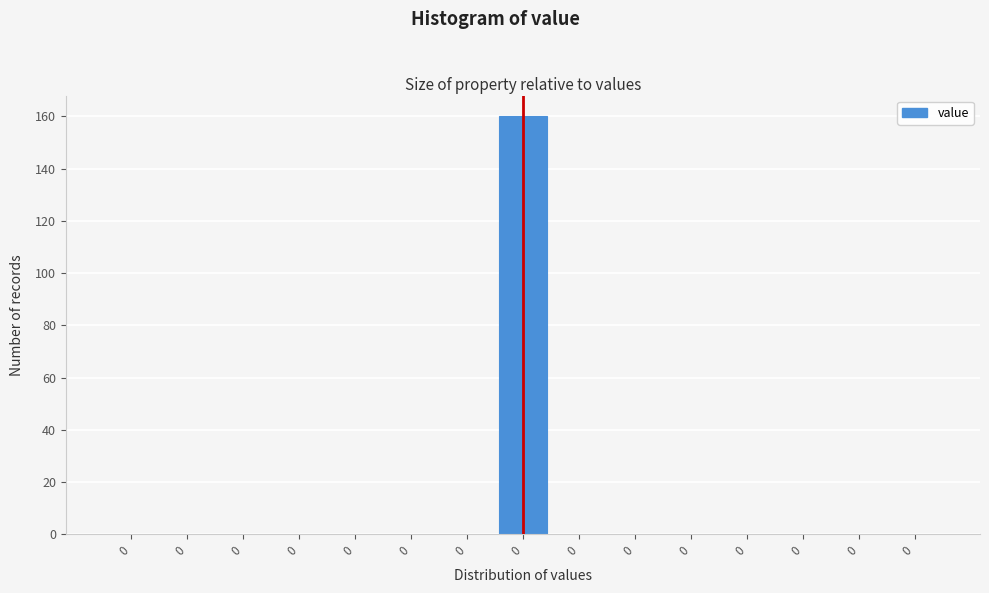

How many distinct data groups are displayed?

1